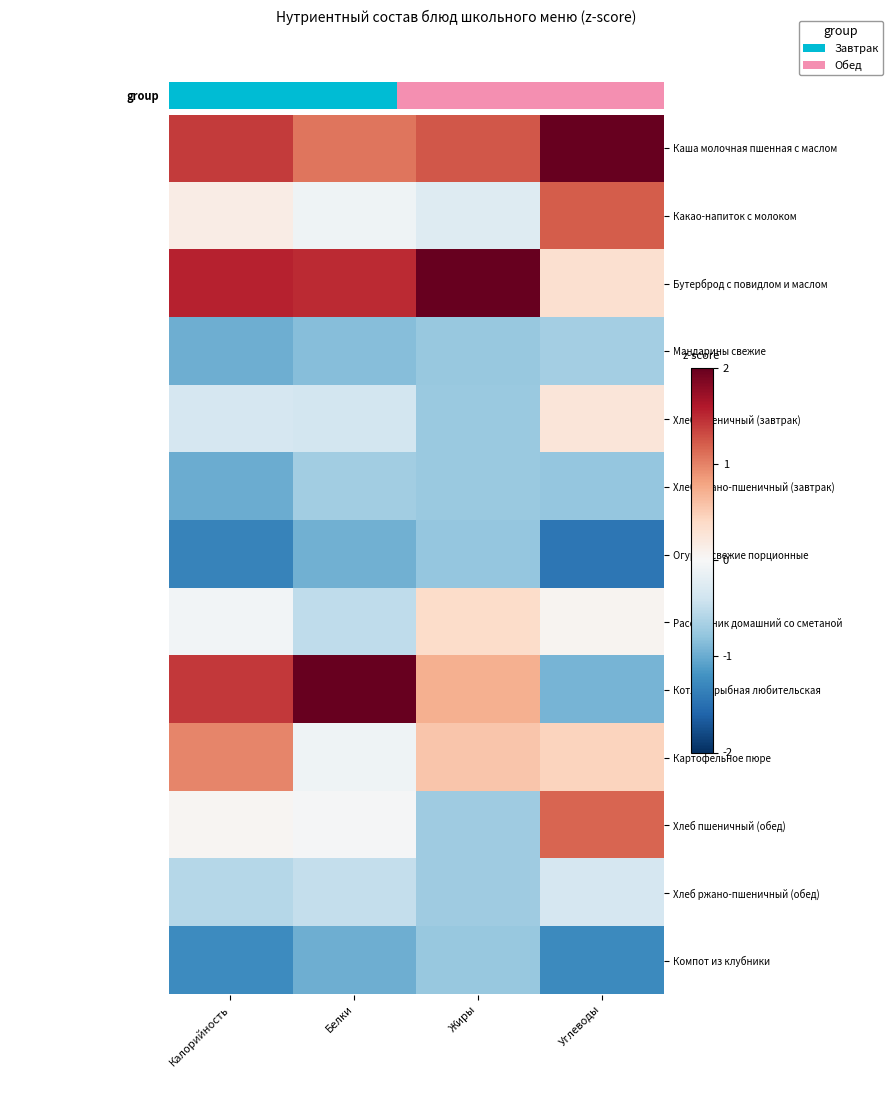

Rank the series by their maximum value, from highest to lowest.

Бутерброд с повидлом и маслом, Котлета рыбная любительская, Каша молочная пшенная с маслом, Какао-напиток с молоком, Хлеб пшеничный (обед), Картофельное пюре, Рассольник домашний со сметаной, Хлеб пшеничный (завтрак), Хлеб ржано-пшеничный (обед), Мандарины свежие, Хлеб ржано-пшеничный (завтрак), Компот из клубники, Огурцы свежие порционные